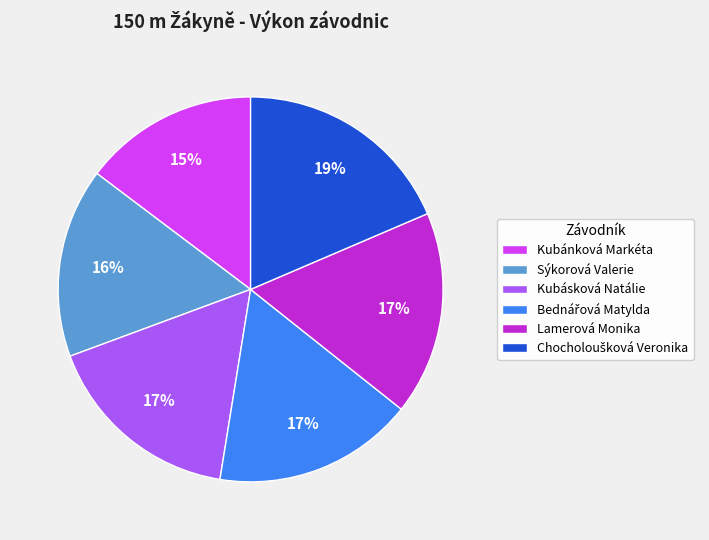

Is Lamerová Monika the majority of the pie?

No